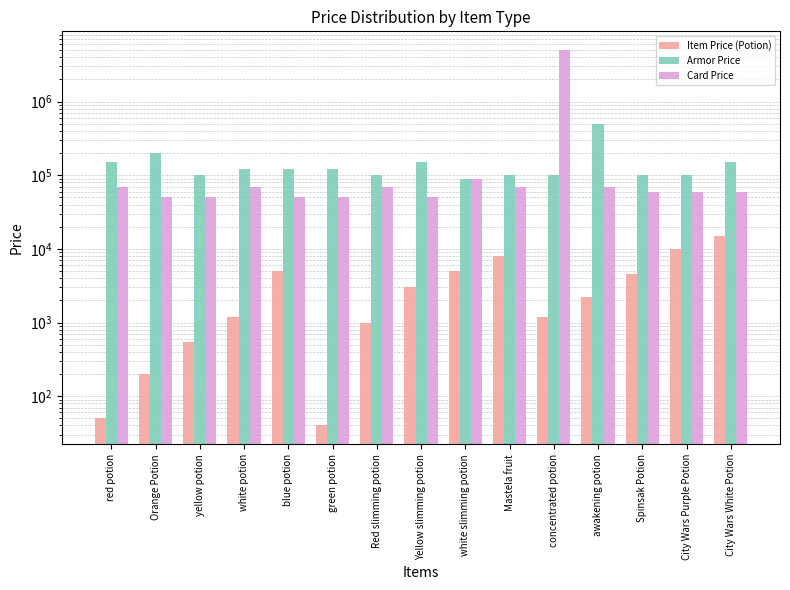

Between Red slimming potion and Spinsak Potion, which is larger?

Spinsak Potion